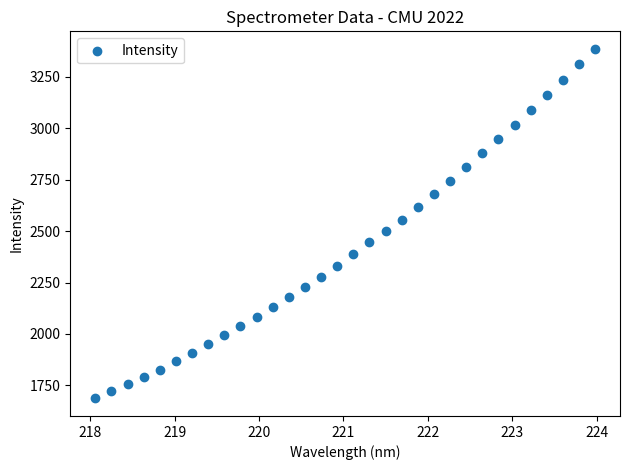

What is the range of Y values (max minus min)?

1700.2